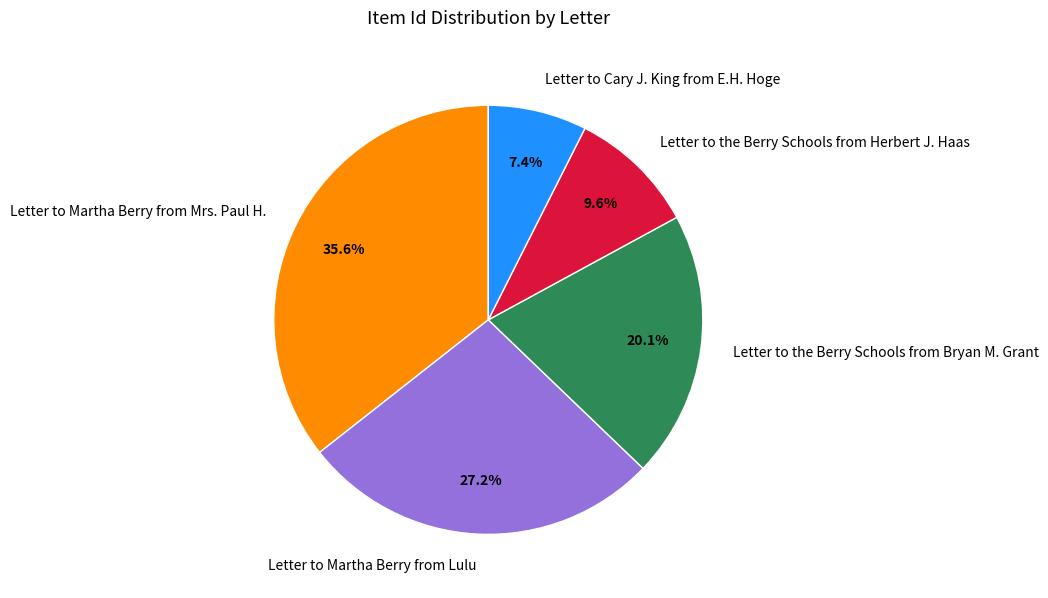

How many slices are in this pie chart?

5